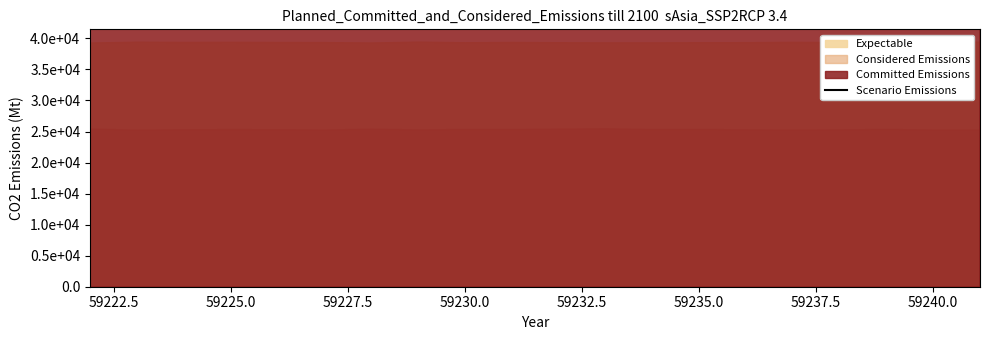

What is the value of the Expectable point at the 18th from the left?

39388